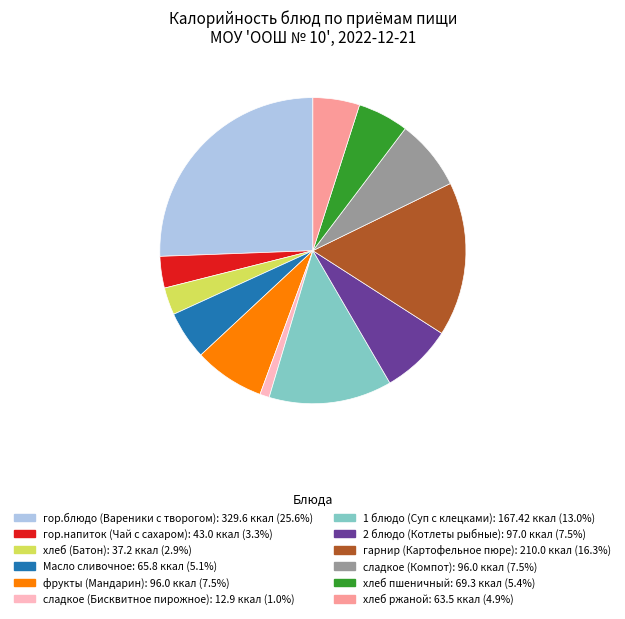

Is there a majority slice in this chart?

No